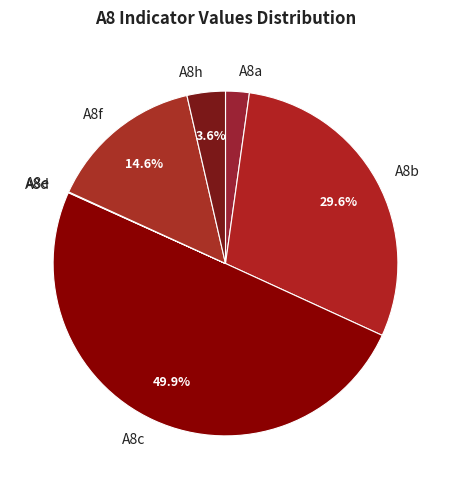

The A8a slice represents 2% of the pie. True or false?

True